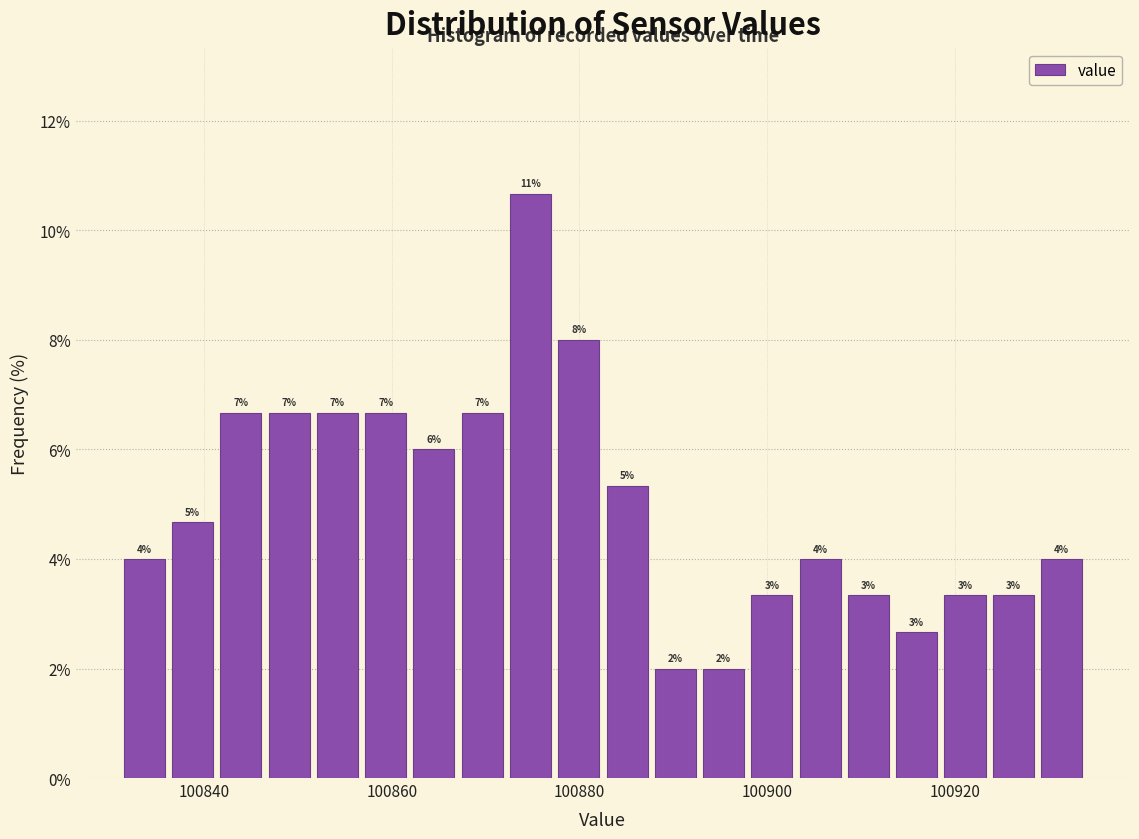

Around what value on the x-axis is the tallest bar? Give the approximate position of its centre, as read against the axis.

100874